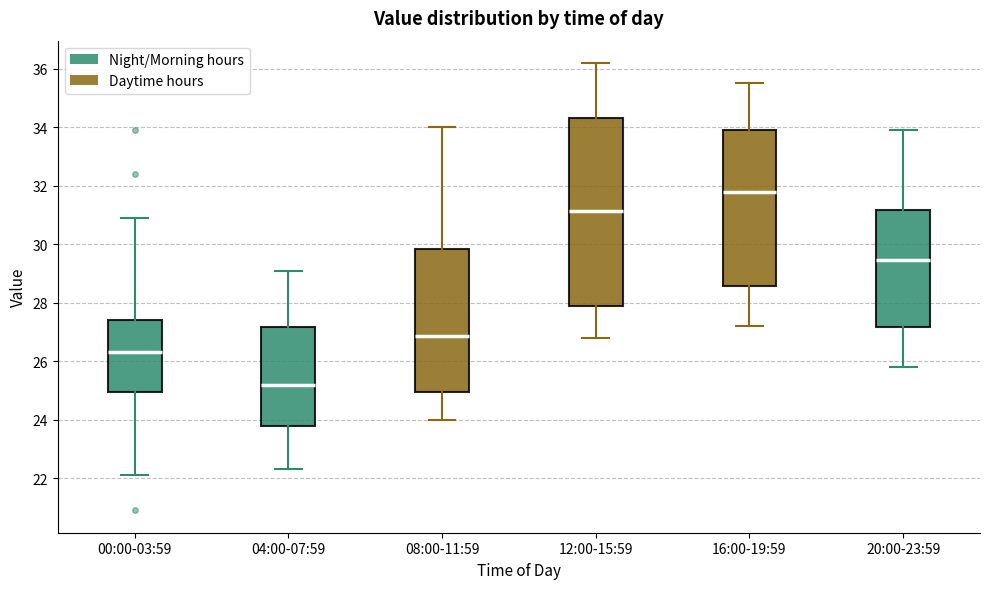

Which box is the tallest, from its lower edge to its upper edge?

12:00-15:59